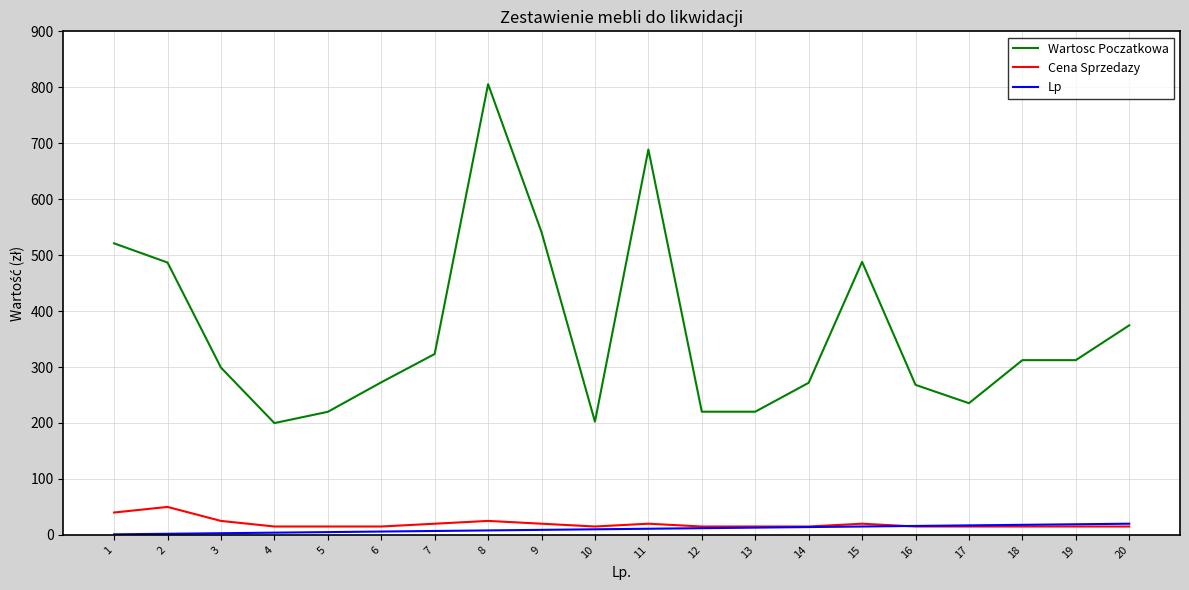

How many categories are shown in the chart?

20